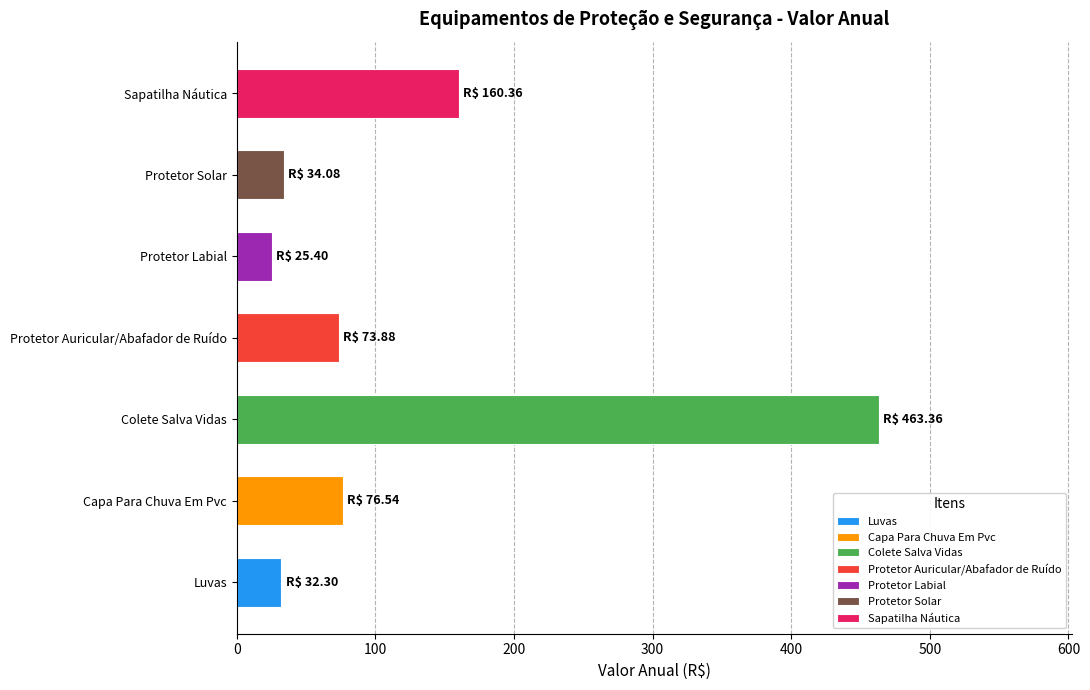

Which category has the highest value across all series?

Colete Salva Vidas